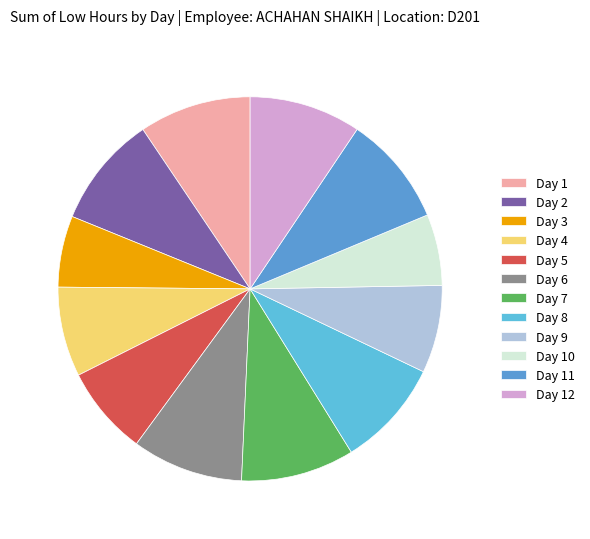

Does Day 6 represent more than half of the total?

No